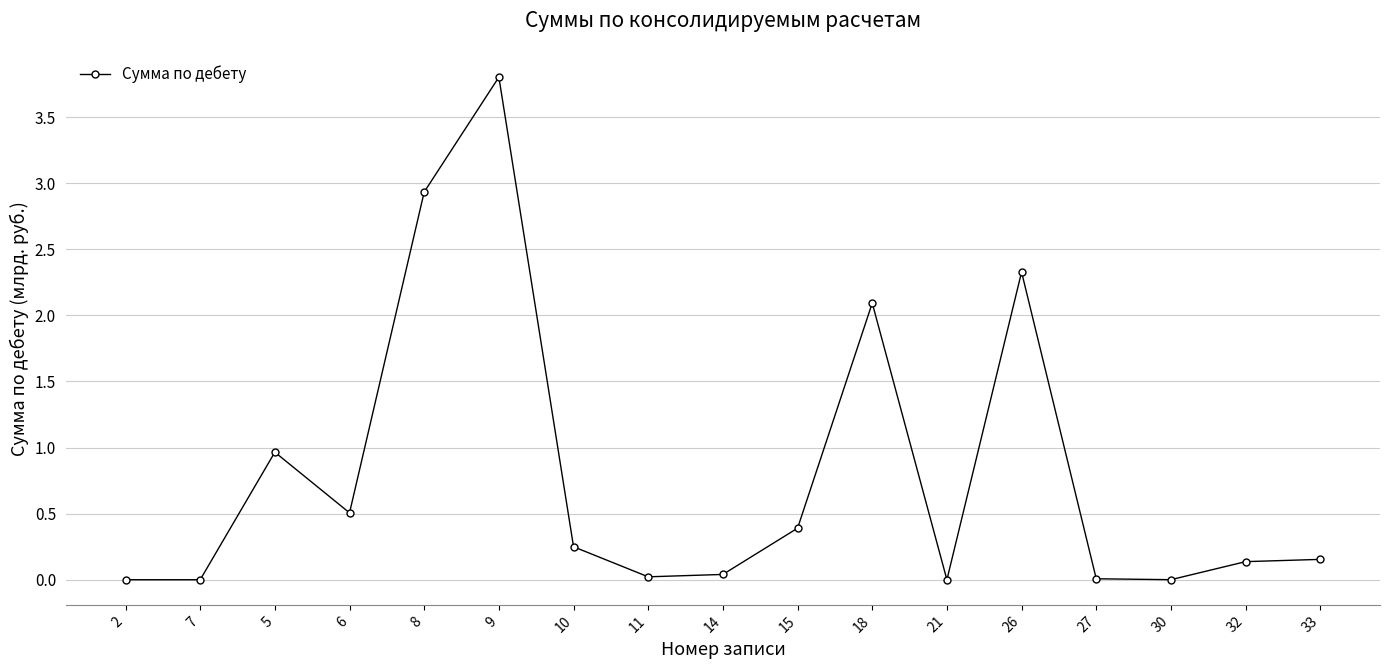

Which has a higher value, 11 or 6?

6